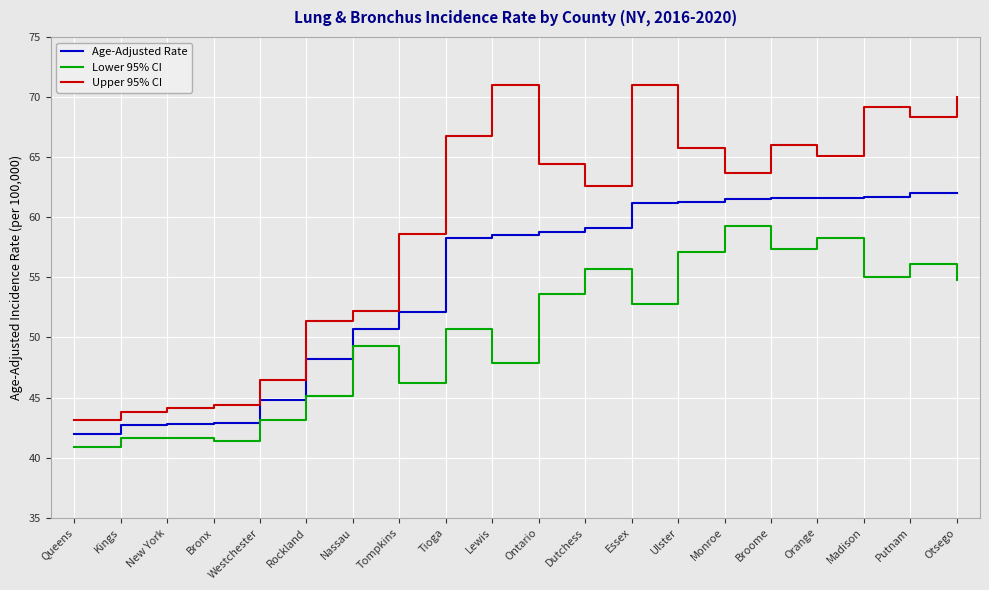

True or false: Age-Adjusted Rate and Upper 95% CI intersect in this chart.

False